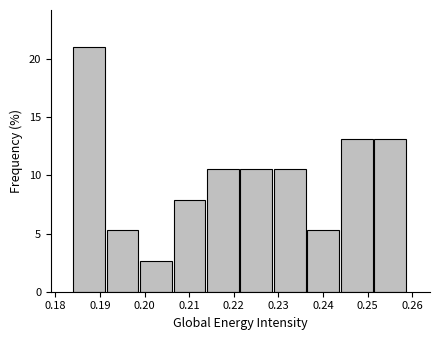

Reading left to right, list every bar in this chart as the range it spans on the x-axis followed by its height. Neither the bar edges nor the heights are printed on the chart, so give them approximately, as read against the axes.

0.184 to 0.192: 21.0
0.192 to 0.199: 5.5
0.199 to 0.207: 2.5
0.207 to 0.214: 8.0
0.214 to 0.222: 10.5
0.222 to 0.229: 10.5
0.229 to 0.237: 10.5
0.237 to 0.244: 5.5
0.244 to 0.252: 13.0
0.252 to 0.259: 13.0